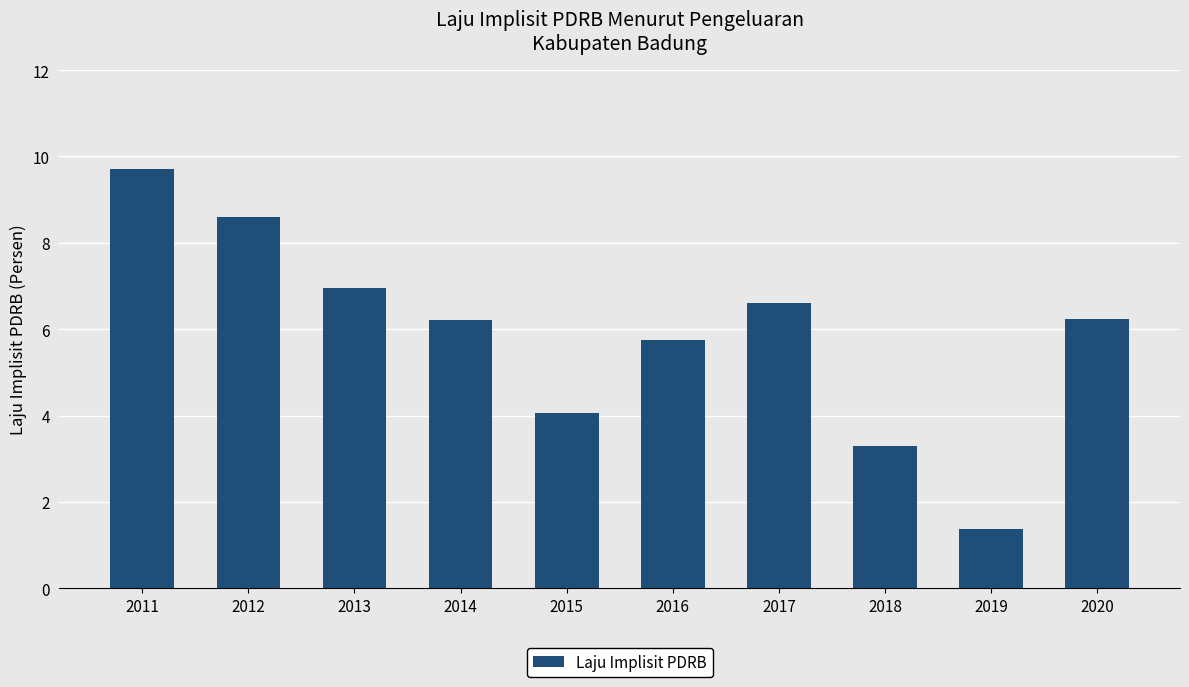

Are the bars grouped side by side (vs. stacked)?

No